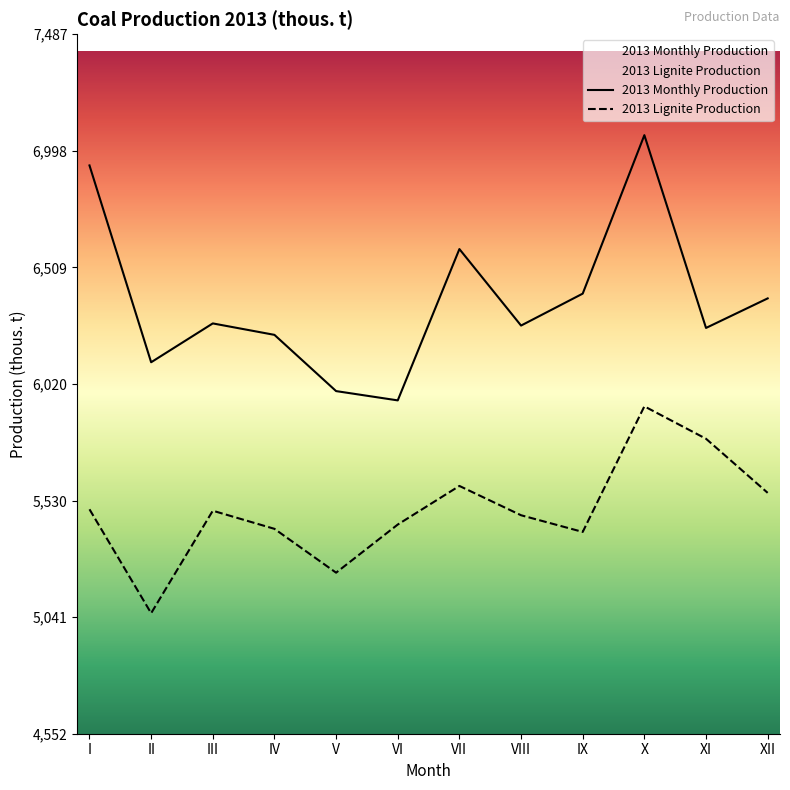

How many series are shown in this chart?

2